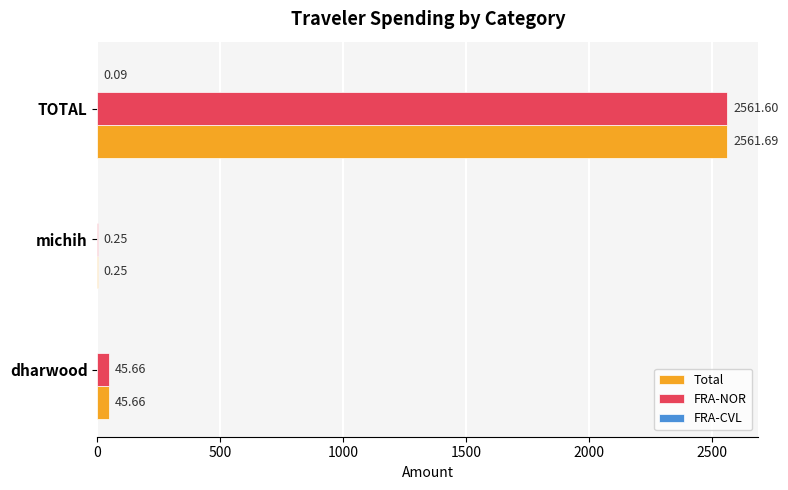

What is the total value across all series at michih?

0.5